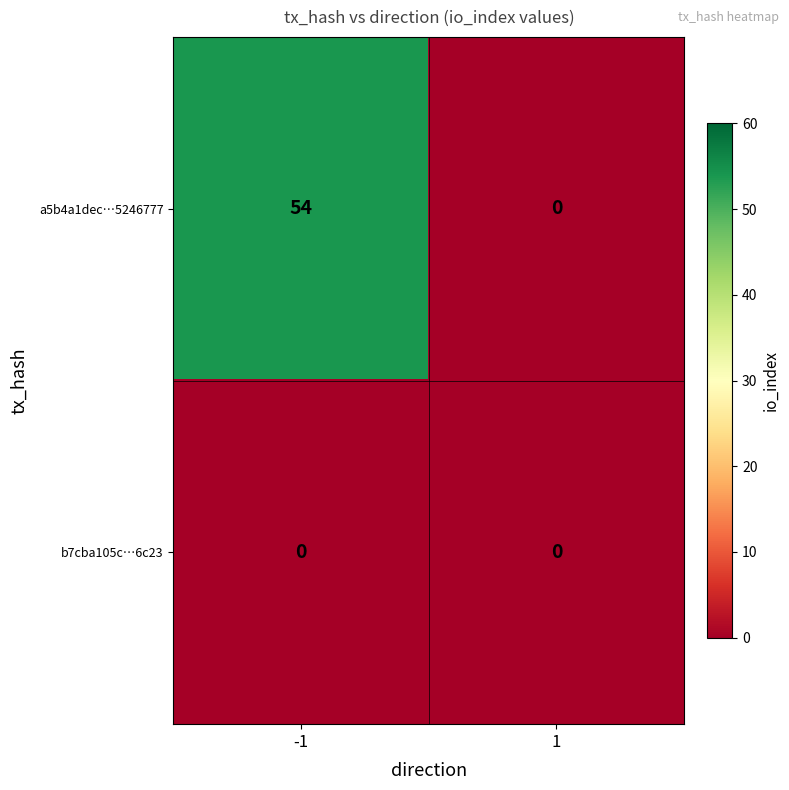

List the series in order of their overall mean, lowest first.

b7cba105c…6c23, a5b4a1dec…5246777